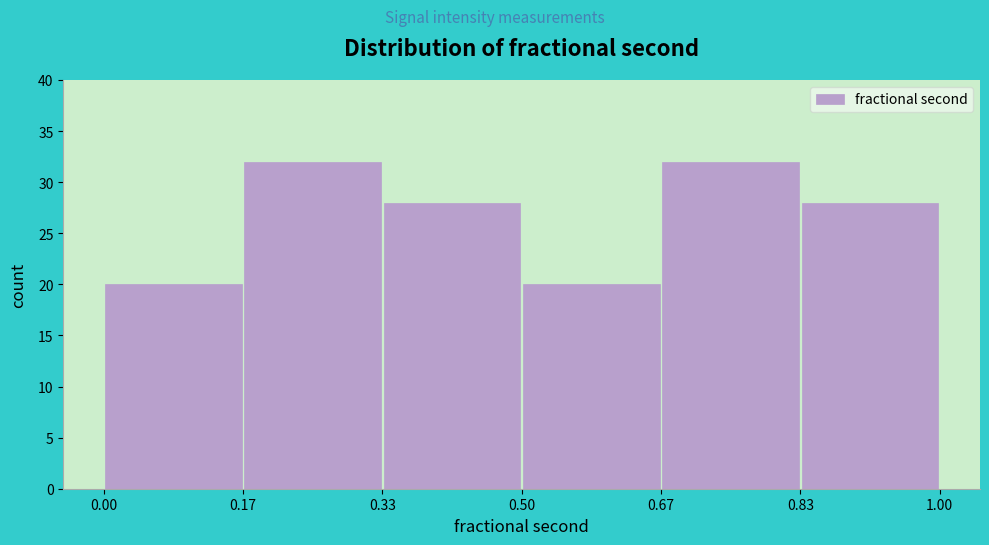

Reading left to right, transcribe this chart: for each bar, give the range it covers on the x-axis and its height. The values are not printed on the chart, so give them approximately, as read against the axis.

0.00 to 0.17: 20
0.17 to 0.33: 32
0.33 to 0.50: 28
0.50 to 0.67: 20
0.67 to 0.83: 32
0.83 to 1.00: 28